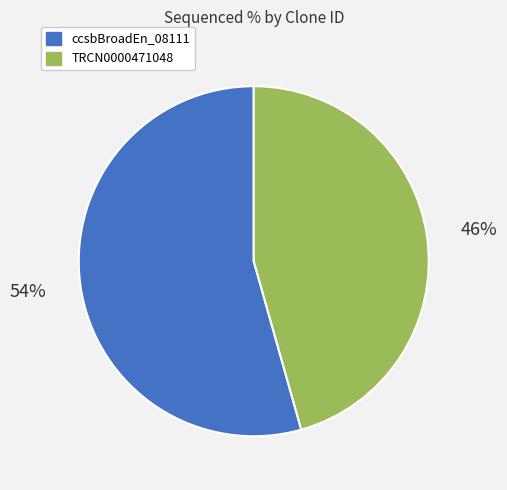

To the nearest percent, what is the average slice percentage?

50%